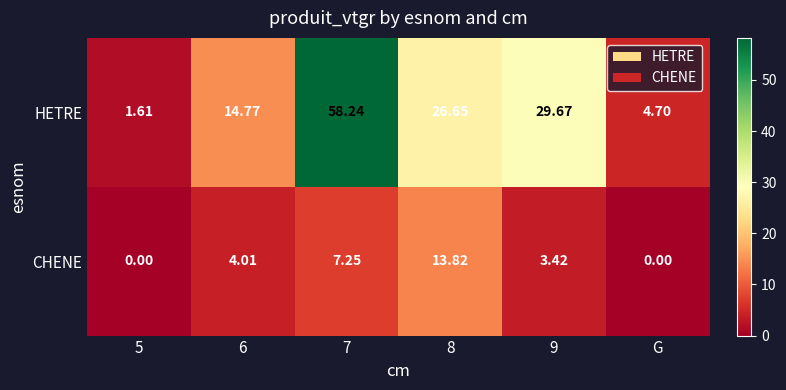

How many distinct data groups are displayed?

2